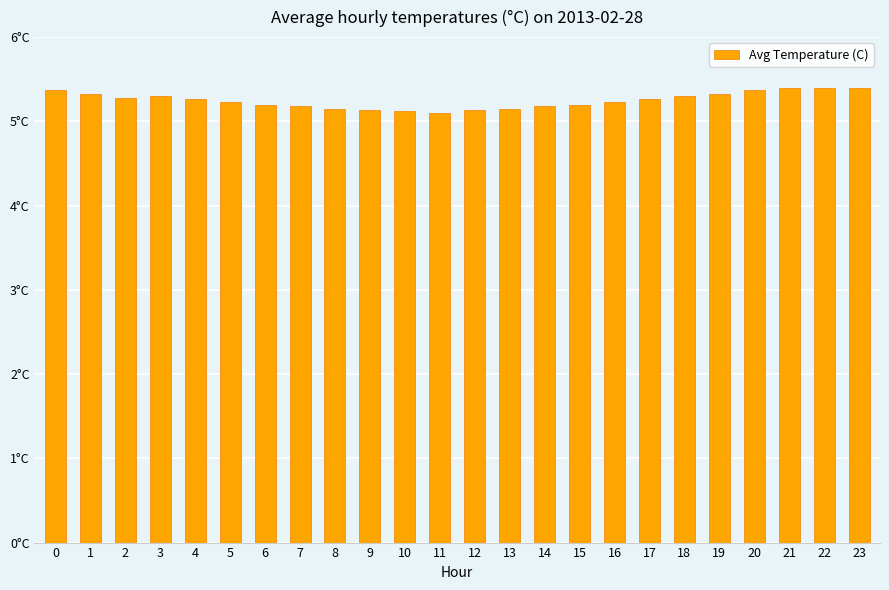

What is the change in value from 1 to 6?

-0.1